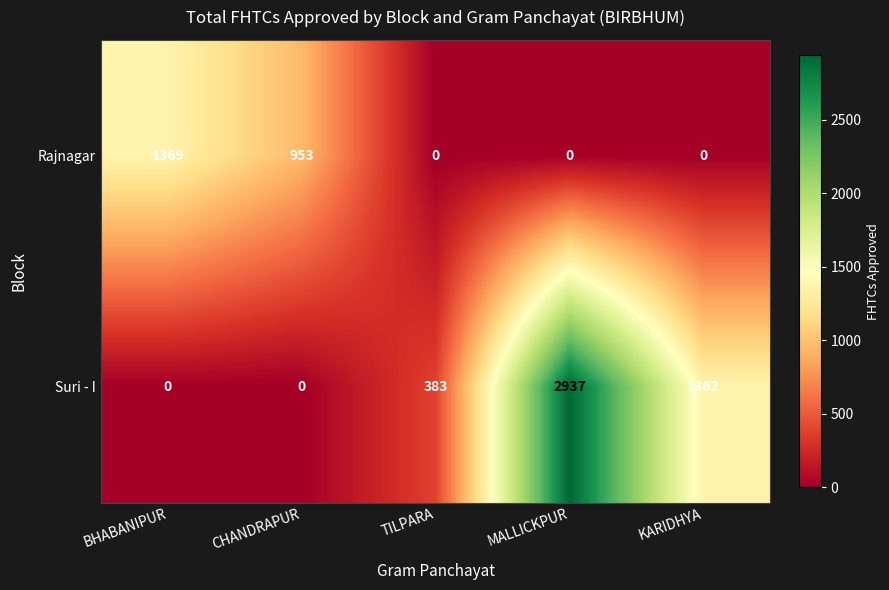

Reading right to left, transcribe all the data shown in this chart.

Rajnagar: KARIDHYA=0	MALLICKPUR=0	TILPARA=0	CHANDRAPUR=953	BHABANIPUR=1369
Suri - I: KARIDHYA=1362	MALLICKPUR=2937	TILPARA=383	CHANDRAPUR=0	BHABANIPUR=0